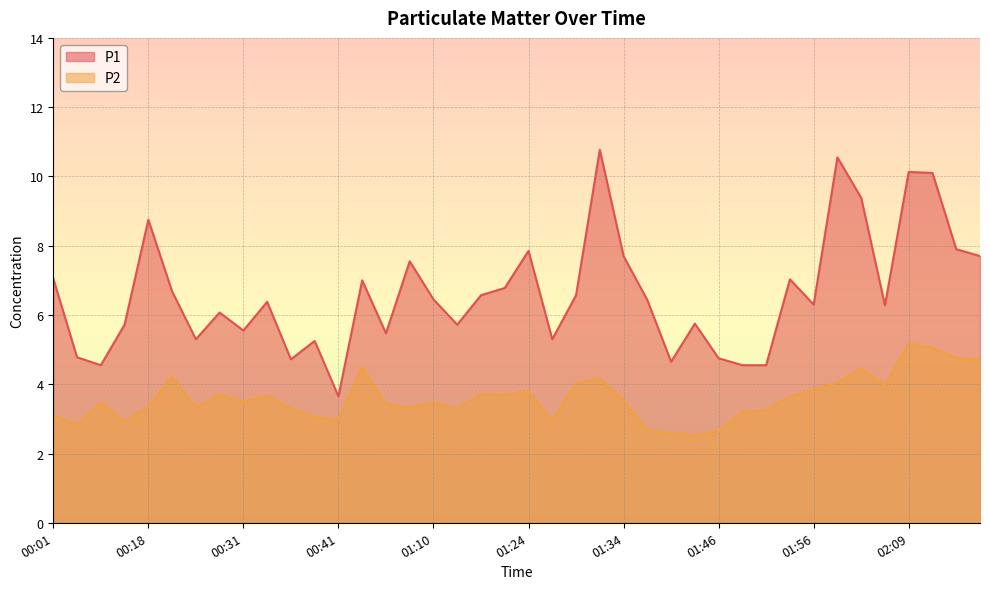

Is it true that P2 equals 3.7 at 01:18?

True